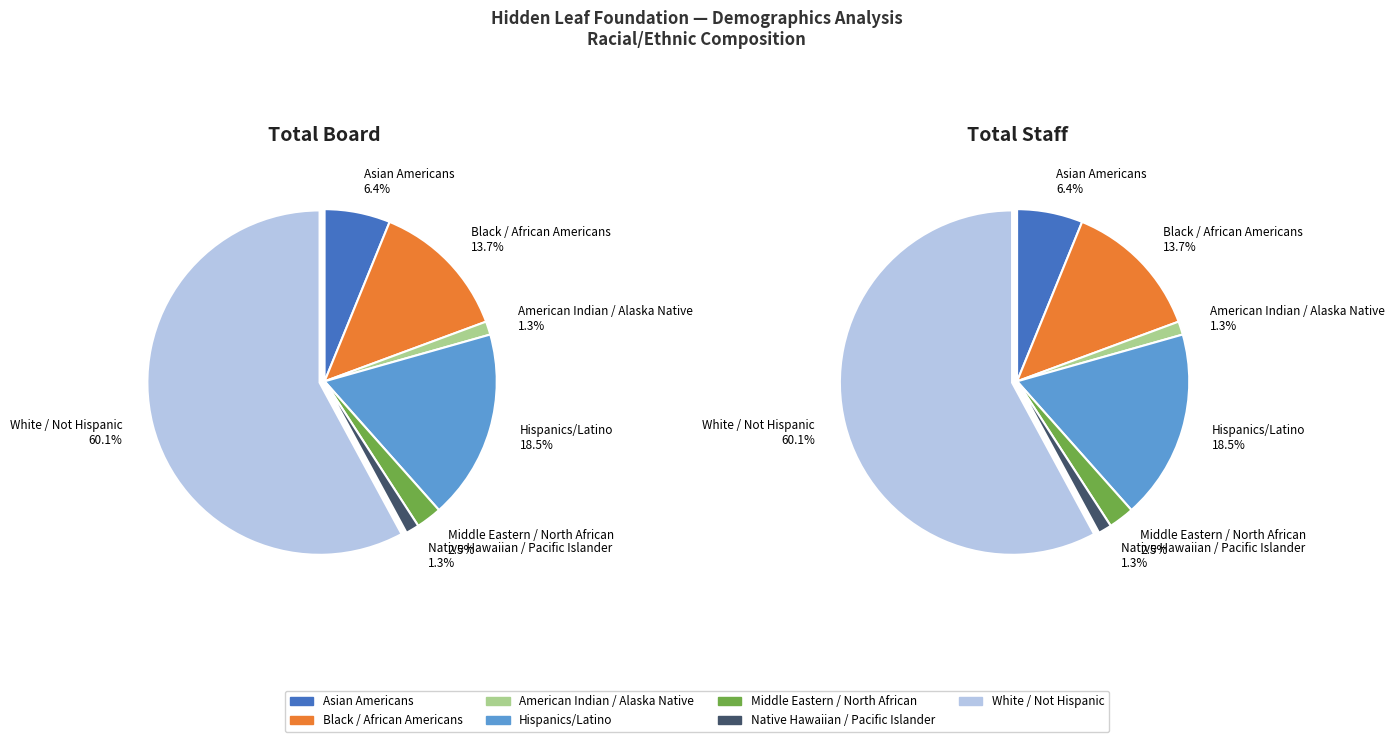

How many slices are in this pie chart?

7